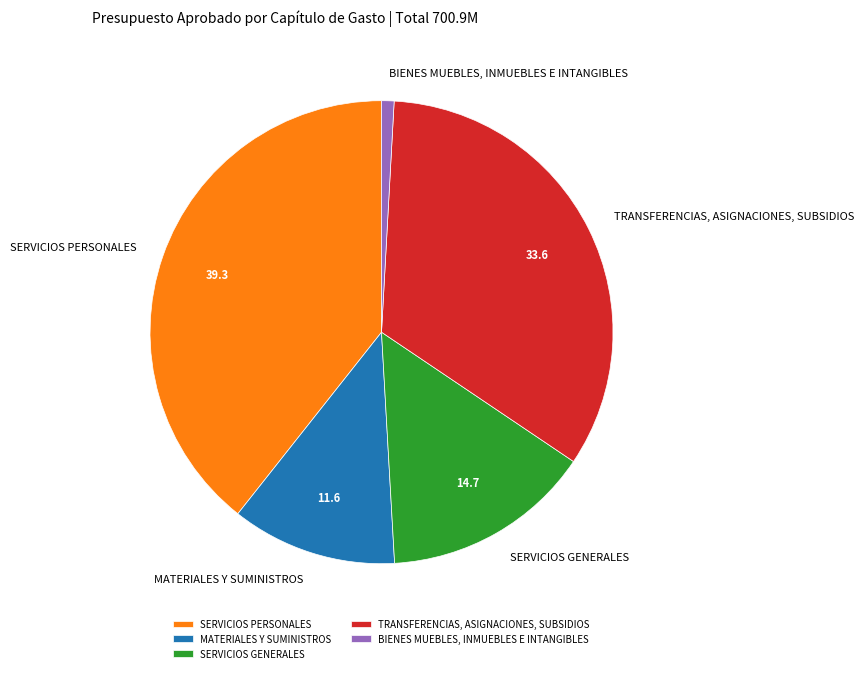

Is the sum of BIENES MUEBLES, INMUEBLES E INTANGIBLES and MATERIALES Y SUMINISTROS greater than half?

No